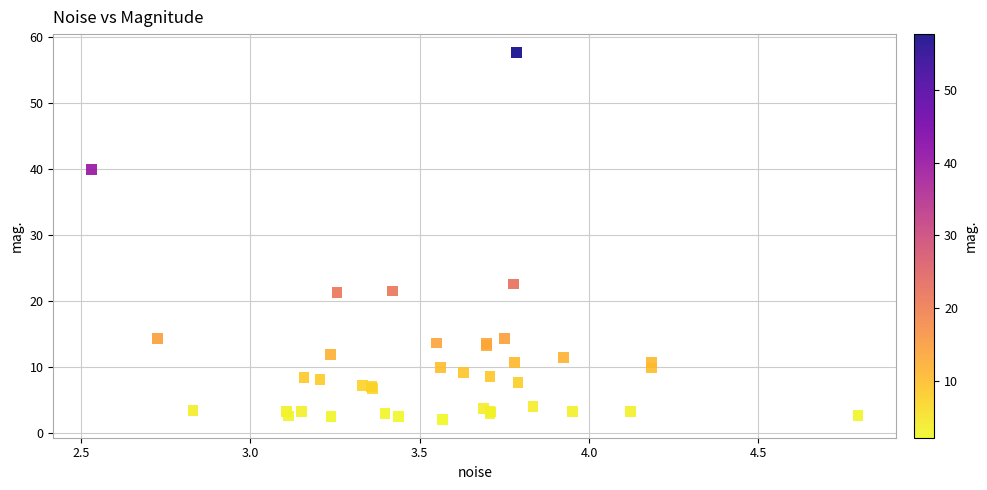

What Y value in the scatter plot is closest to 29?

22.6